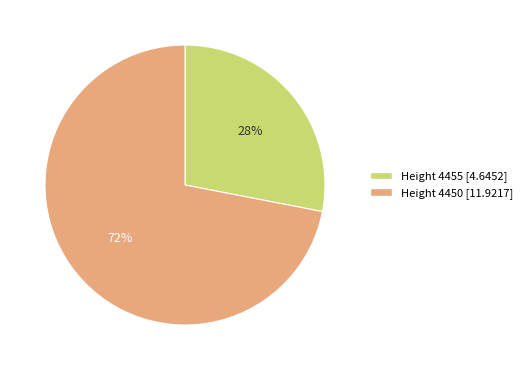

To the nearest percent, what is the difference between the largest and smallest slice percentages?

44%